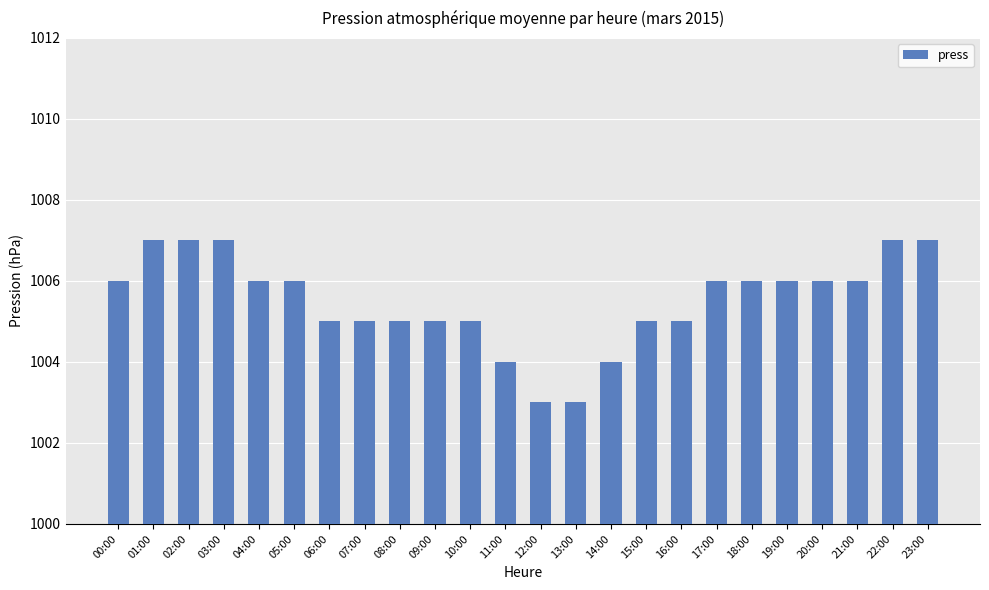

How many bars are there in total?

24